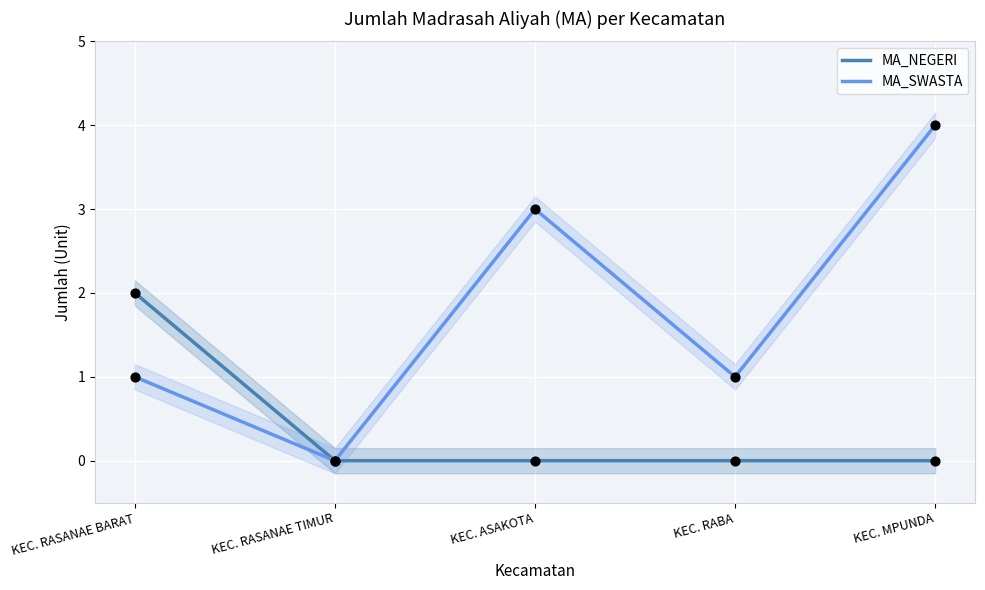

Which series has the widest spread of Y values?

MA_SWASTA